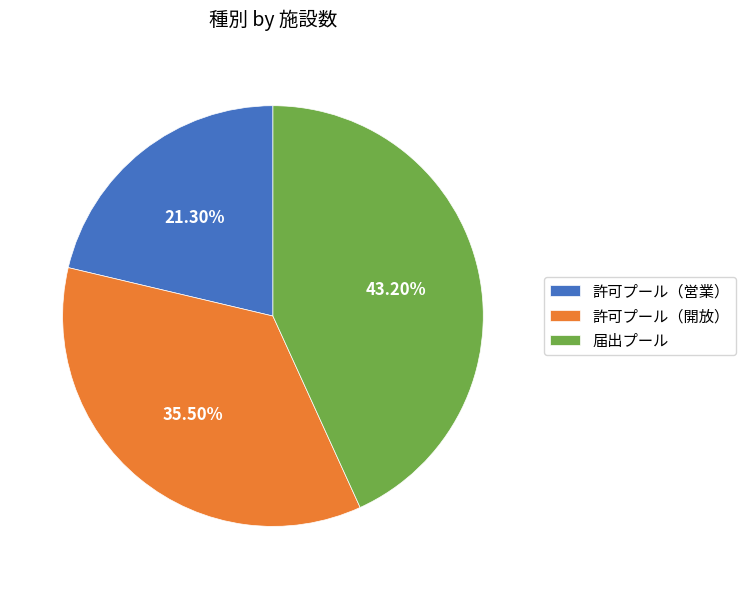

What is the ratio of the value at 許可プール（開放） to the value at 届出プール?

0.8